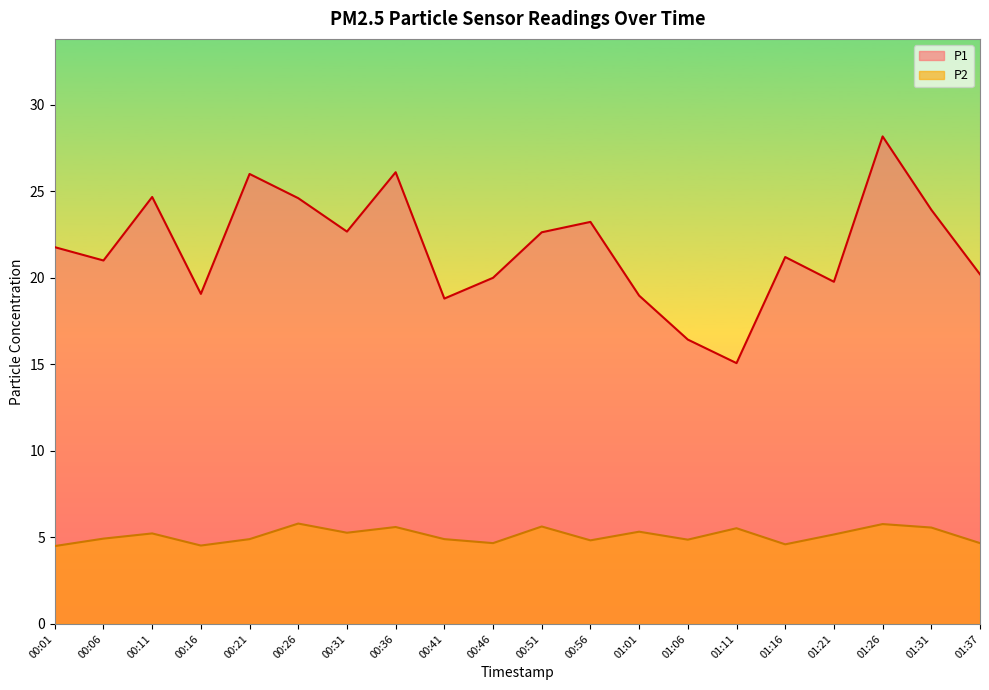

Reading left to right, transcribe all the data shown in this chart.

P1: 21.8	21.0	24.7	19.1	26.0	24.6	22.7	26.1	18.8	20.0	22.6	23.2	19.0	16.4	15.1	21.2	19.8	28.2	23.9	20.2
P2: 4.5	4.9	5.2	4.5	4.9	5.8	5.3	5.6	4.9	4.7	5.6	4.8	5.3	4.9	5.5	4.6	5.2	5.8	5.6	4.7